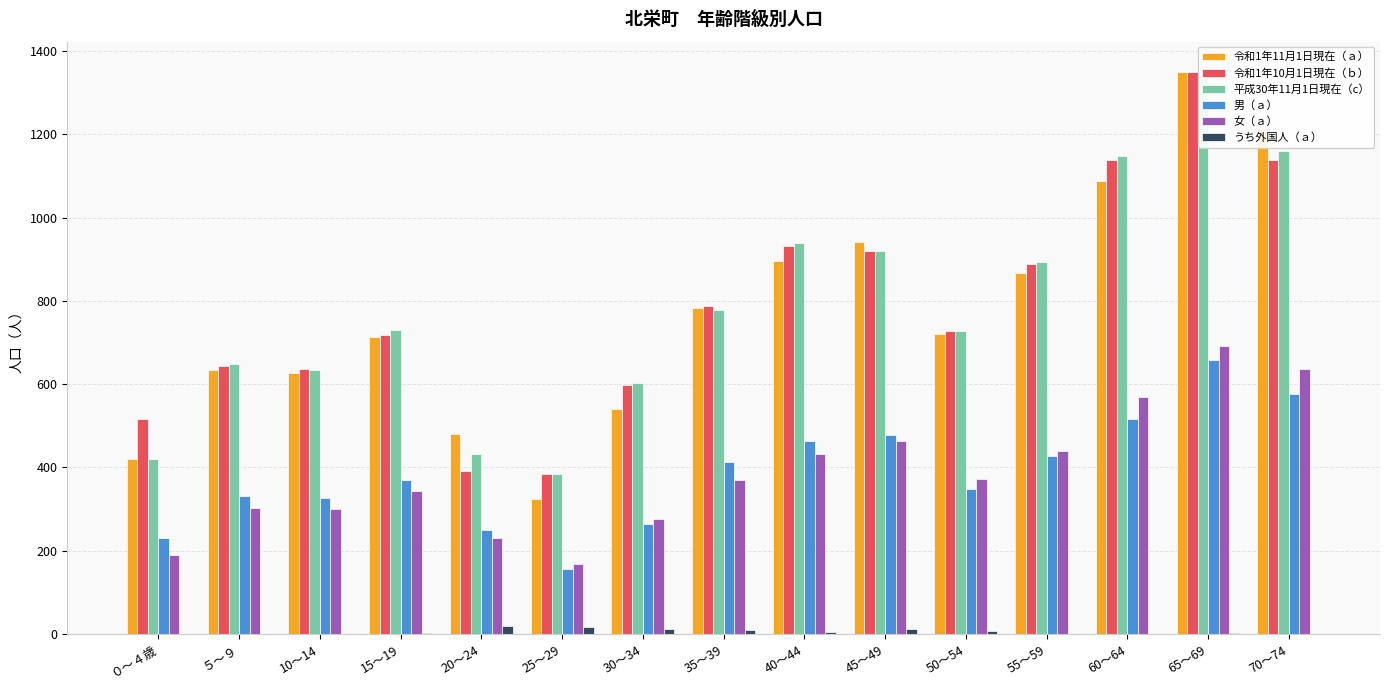

What are all the series names shown in the legend?

令和1年11月1日現在（ａ）, 令和1年10月1日現在（ｂ）, 平成30年11月1日現在（c）, 男（ａ）, 女（ａ）, うち外国人（ａ）